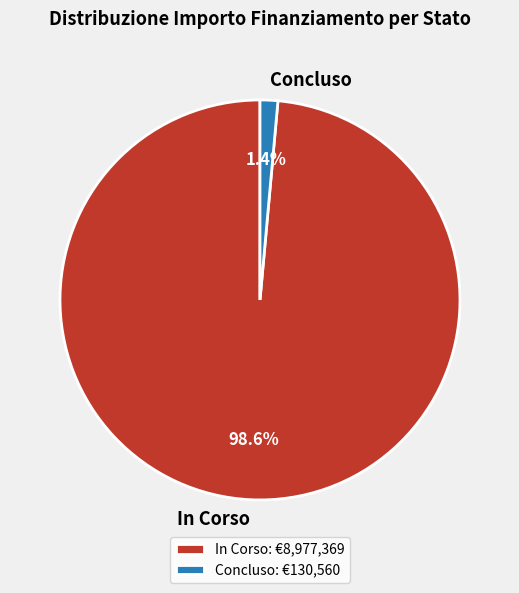

What is the total percentage of In Corso and Concluso?

100.0%